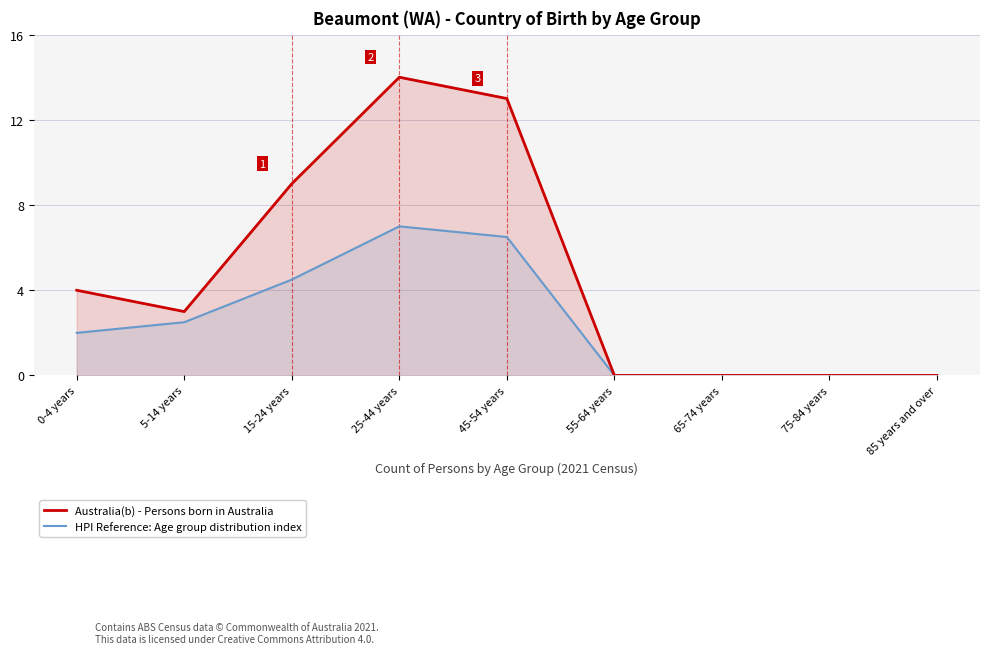

What are all the series names shown in the legend?

Australia(b) - Persons born in Australia, HPI Reference: Age group distribution index